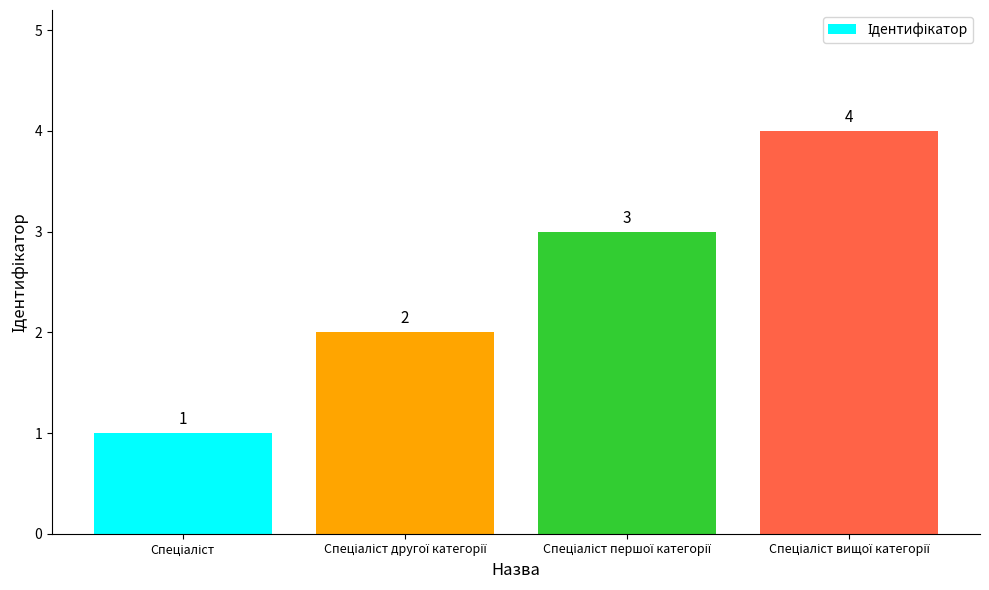

What is the value of the 2nd bar from the left?

2